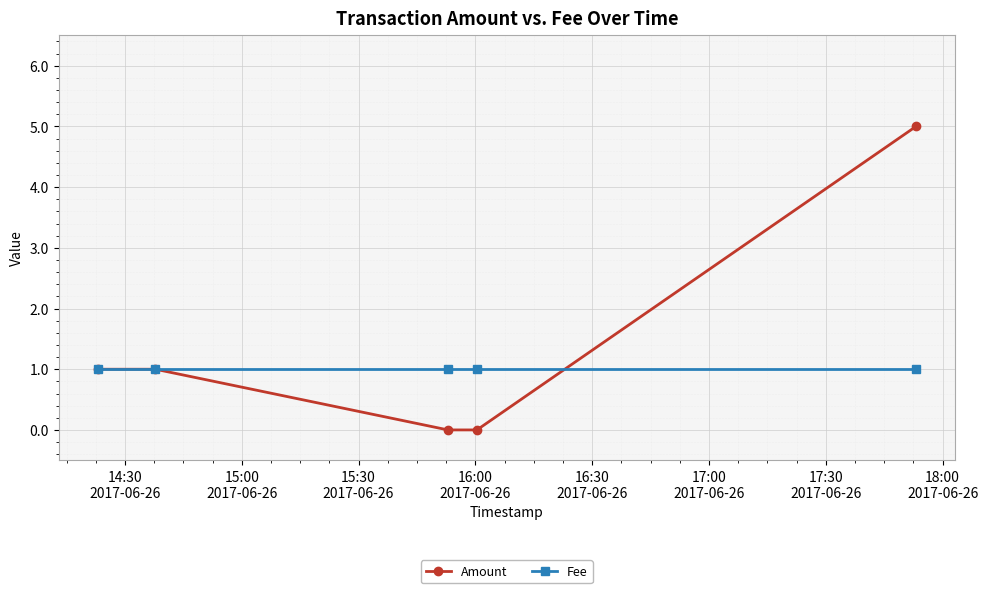

What is the sum of all Fee values?

5